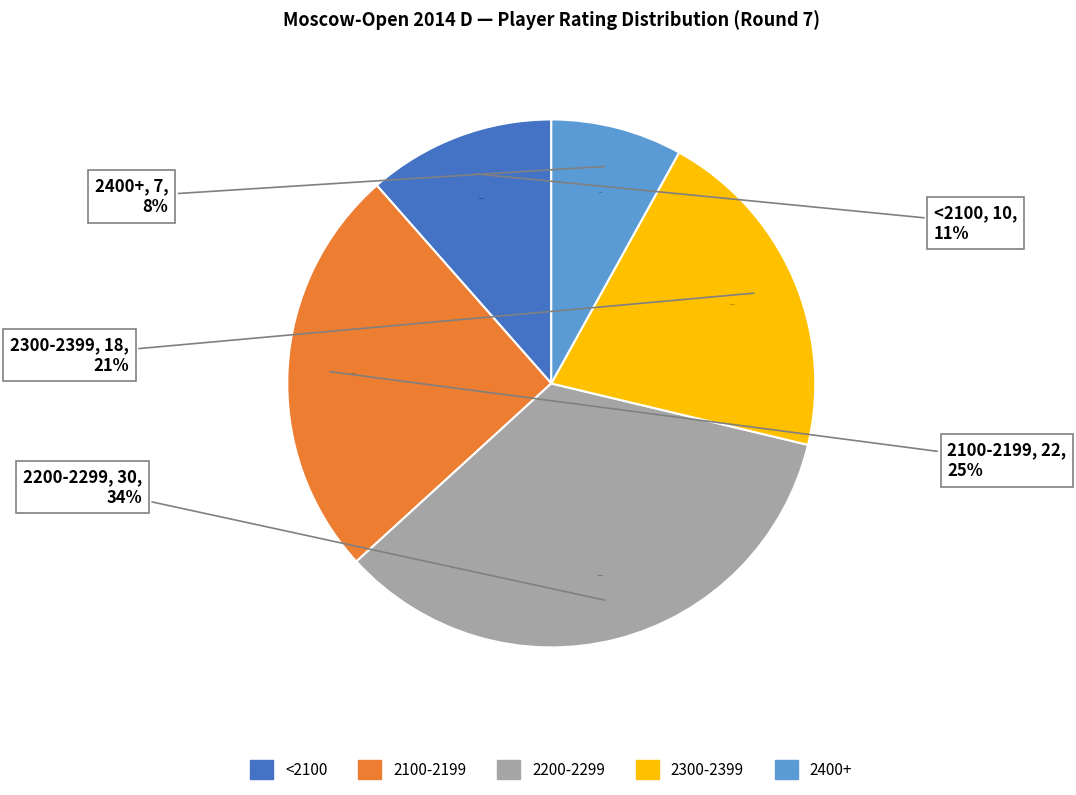

What is the change in value from 2323 to 2138?

-185